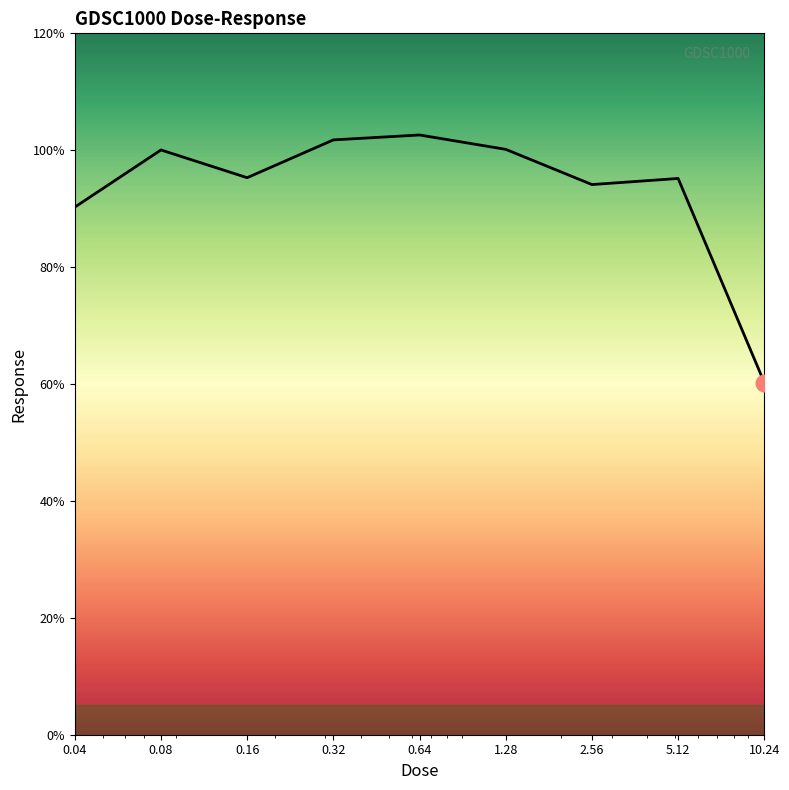

What is the greatest value displayed?

102.6